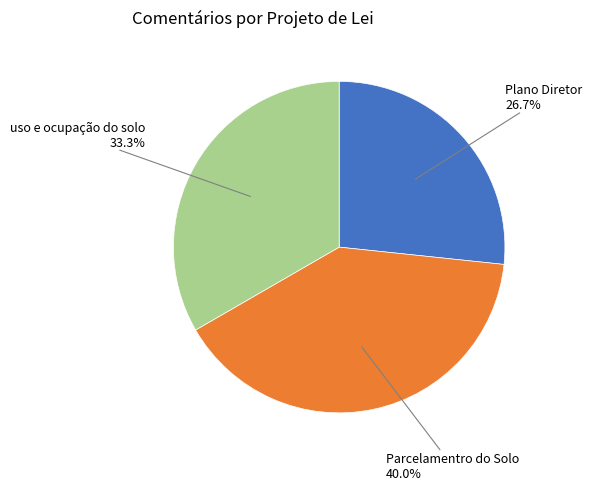

Is there any slice that represents more than half of the pie?

No